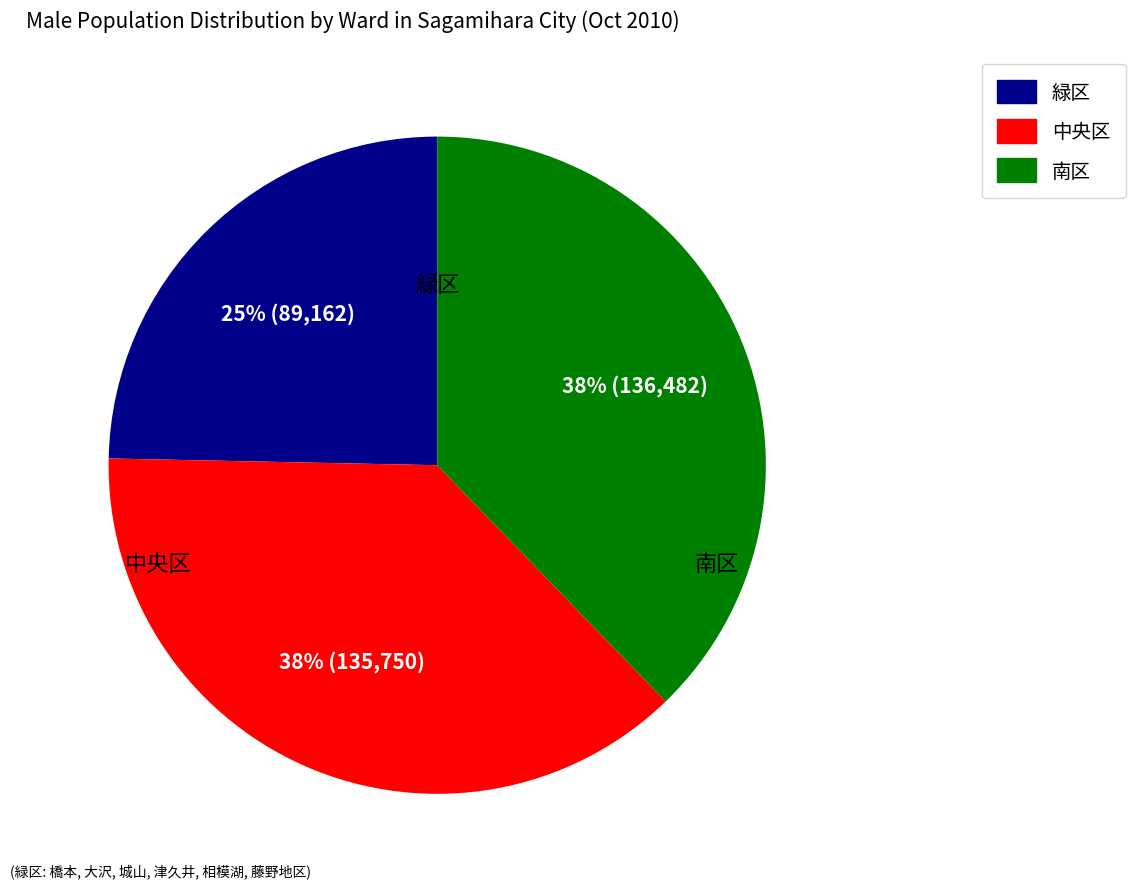

To the nearest percent, what is the difference between the largest and smallest slice percentages?

13%